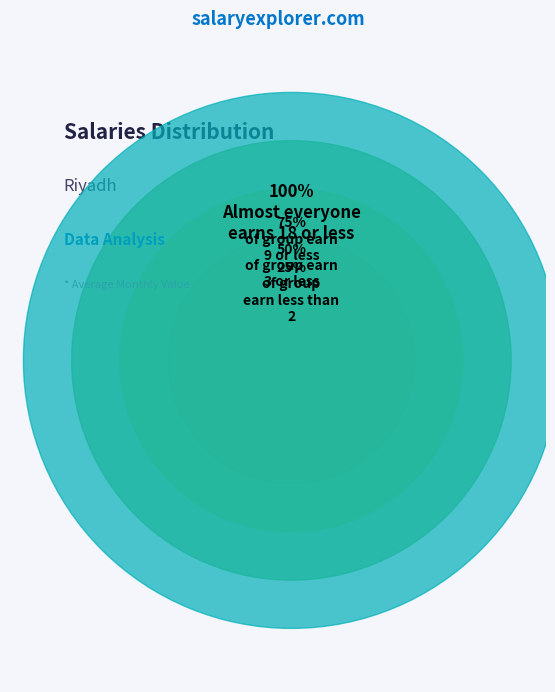

Is there any slice that represents more than half of the pie?

No